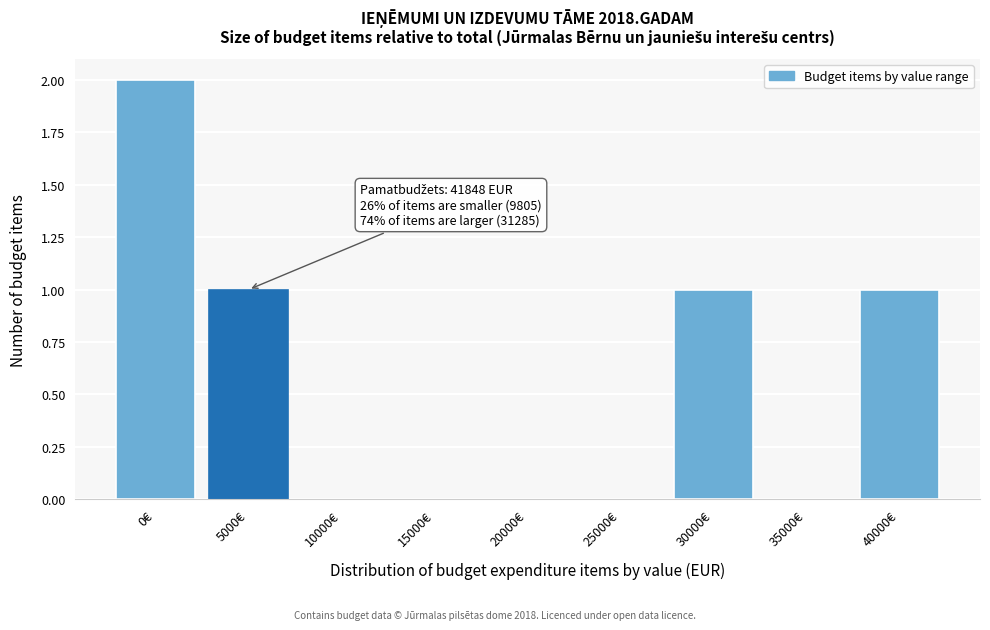

Reading right to left, transcribe all the data shown in this chart.

40000€=1	35000€=0	30000€=1	25000€=0	20000€=0	15000€=0	10000€=0	5000€=1	0€=2